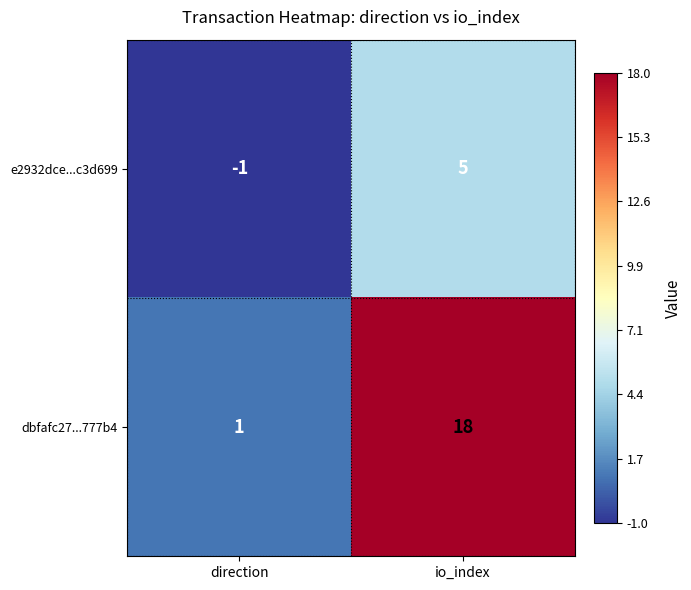

Rank the series at io_index from lowest to highest value.

e2932dce...c3d699, dbfafc27...777b4